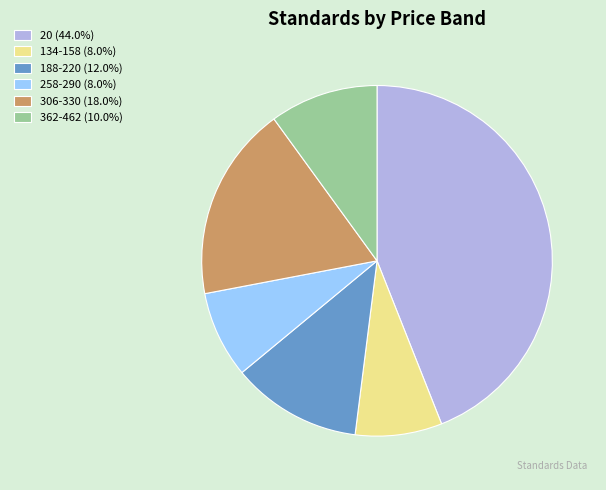

Is there a majority slice in this chart?

No